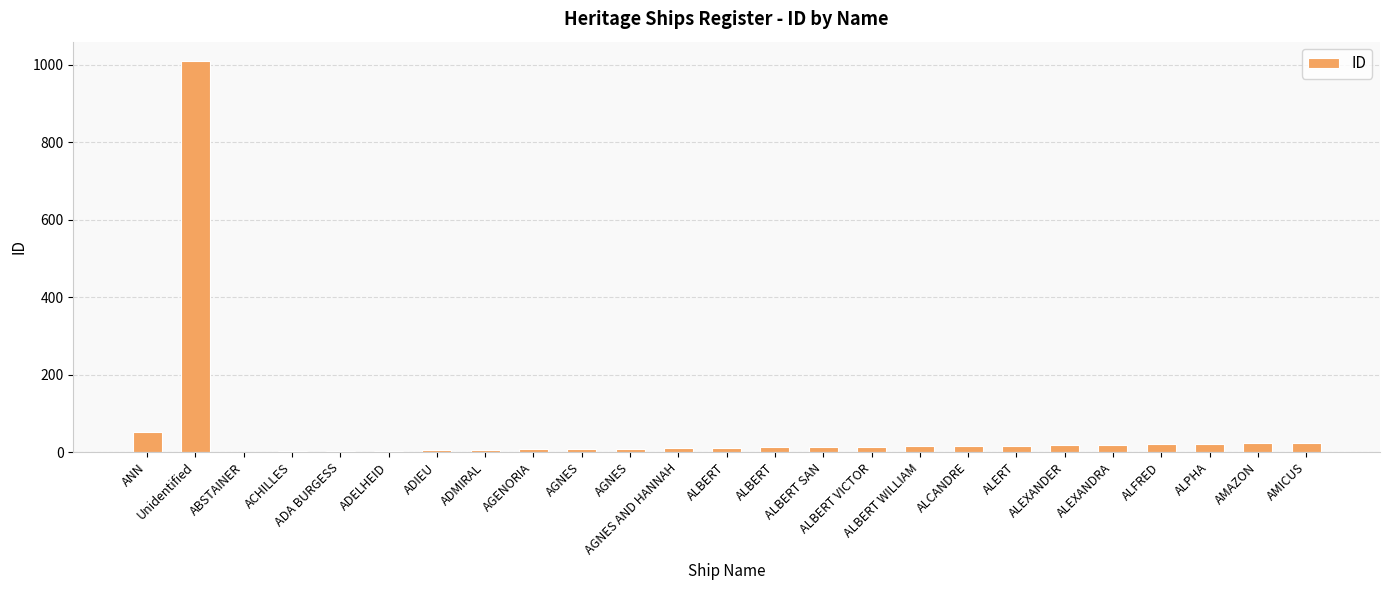

Where is the data nearest to the value 505?

ANN